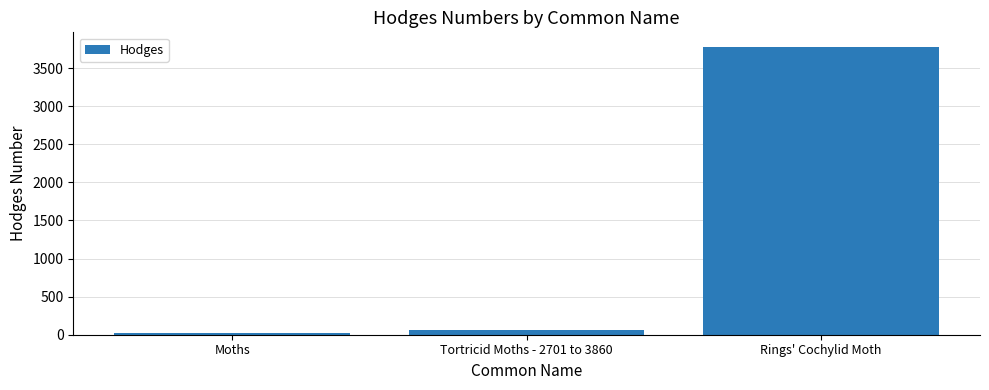

True or false: the data shows 3780.0 at Rings' Cochylid Moth.

True